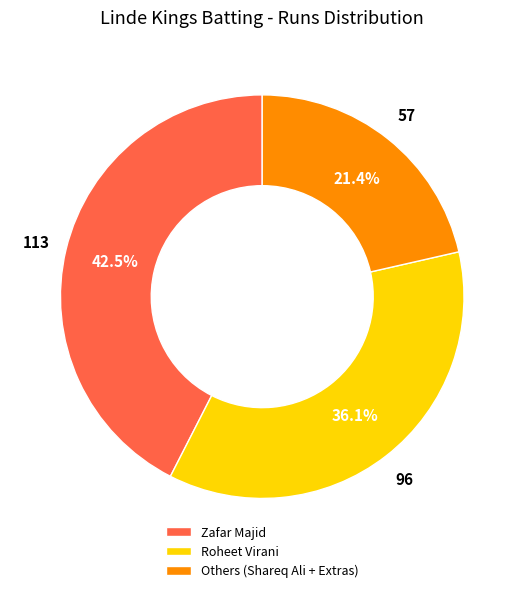

To the nearest percent, what is the average slice percentage?

33%